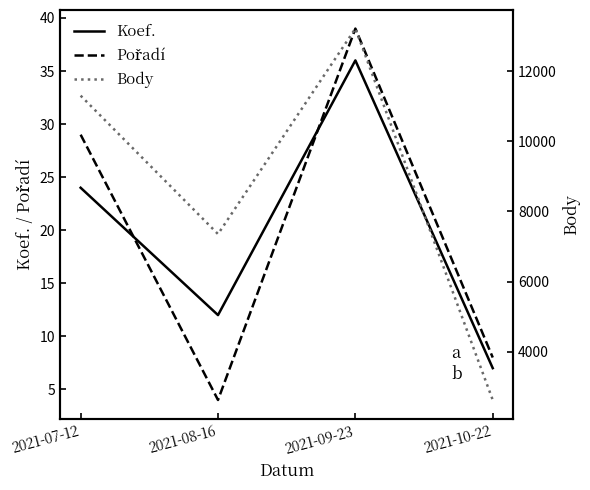

Rank the categories by Koef. value from lowest to highest.

2021-10-22, 2021-08-16, 2021-07-12, 2021-09-23